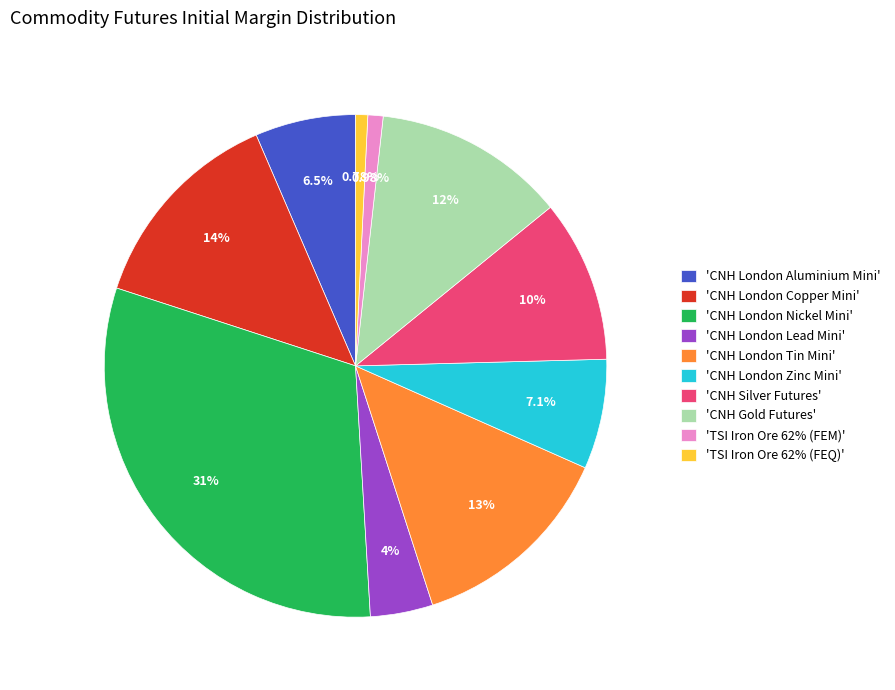

How many slices are in this pie chart?

10